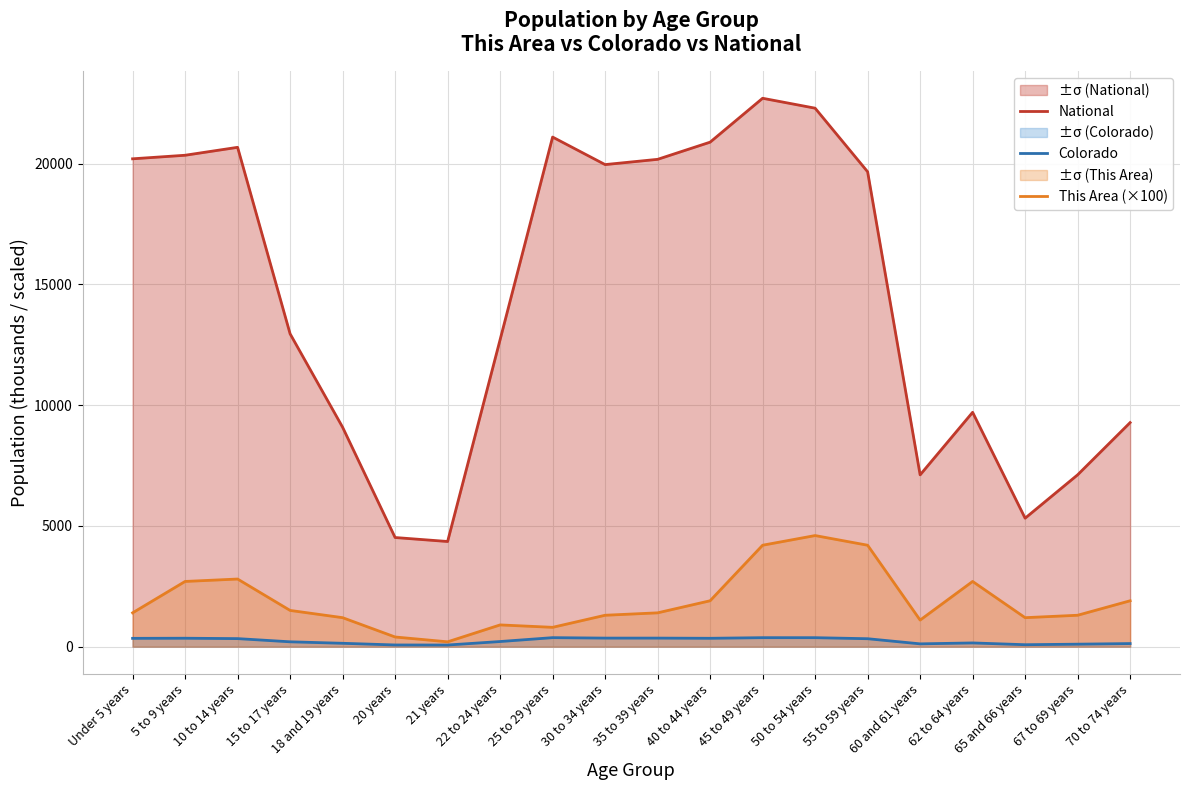

Reading left to right, what are all the values shown in this chart?

National: Under 5 years=20201.4	5 to 9 years=20348.7	10 to 14 years=20677.2	15 to 17 years=12954.3	18 and 19 years=9086.1	20 years=4519.1	21 years=4354.3	22 to 24 years=12712.6	25 to 29 years=21101.8	30 to 34 years=19962.1	35 to 39 years=20179.6	40 to 44 years=20891.0	45 to 49 years=22708.6	50 to 54 years=22298.1	55 to 59 years=19664.8	60 and 61 years=7113.7	62 to 64 years=9704.2	65 and 66 years=5319.9	67 to 69 years=7115.4	70 to 74 years=9278.2
Colorado: Under 5 years=344.0	5 to 9 years=348.6	10 to 14 years=332.7	15 to 17 years=200.4	18 and 19 years=139.1	20 years=69.4	21 years=67.4	22 to 24 years=211.8	25 to 29 years=372.5	30 to 34 years=353.8	35 to 39 years=353.6	40 to 44 years=346.0	45 to 49 years=371.6	50 to 54 years=371.1	55 to 59 years=328.4	60 and 61 years=115.7	62 to 64 years=153.6	65 and 66 years=80.2	67 to 69 years=102.3	70 to 74 years=127.5
This Area (×100): Under 5 years=1400.0	5 to 9 years=2700.0	10 to 14 years=2800.0	15 to 17 years=1500.0	18 and 19 years=1200.0	20 years=400.0	21 years=200.0	22 to 24 years=900.0	25 to 29 years=800.0	30 to 34 years=1300.0	35 to 39 years=1400.0	40 to 44 years=1900.0	45 to 49 years=4200.0	50 to 54 years=4600.0	55 to 59 years=4200.0	60 and 61 years=1100.0	62 to 64 years=2700.0	65 and 66 years=1200.0	67 to 69 years=1300.0	70 to 74 years=1900.0